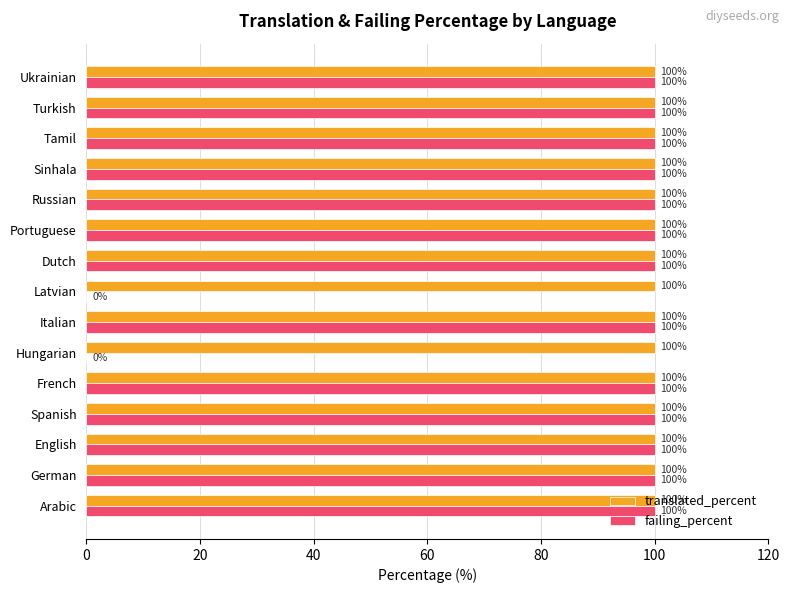

Which series has the widest spread of values?

failing_percent